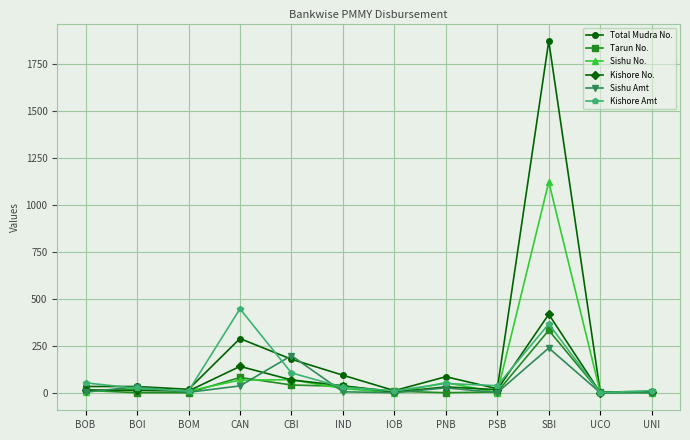

The value of Sishu Amt at UNI is 158.5. True or false?

False